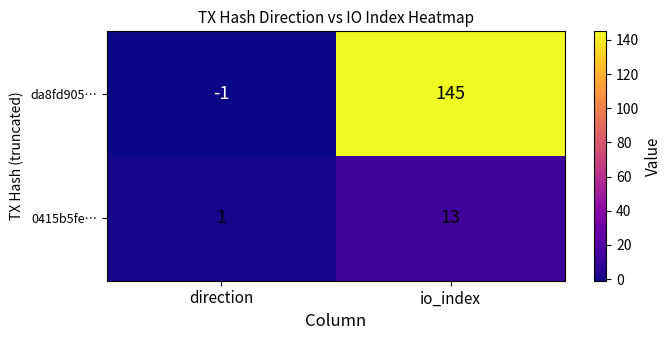

At direction, list the series in order from smallest to largest.

da8fd905…, 0415b5fe…